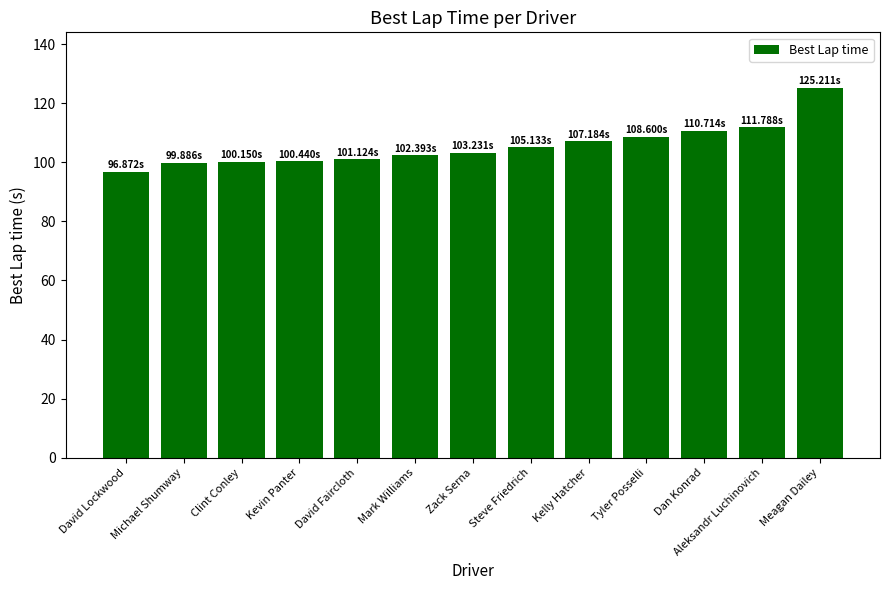

What is the smallest value displayed?

96.9